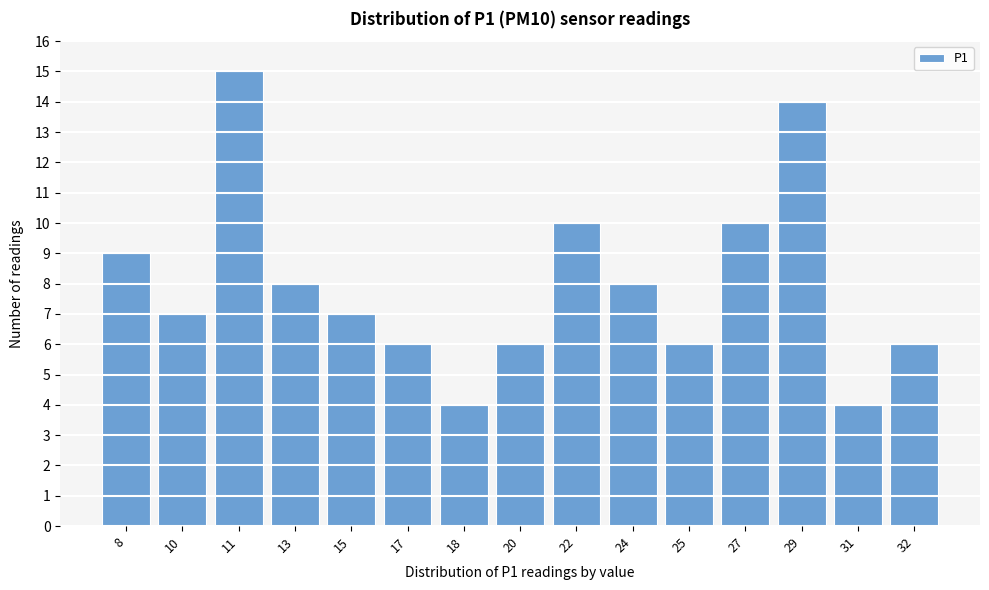

Reading left to right, transcribe all the data shown in this chart.

8=9	10=7	11=15	13=8	15=7	17=6	18=4	20=6	22=10	24=8	25=6	27=10	29=14	31=4	32=6